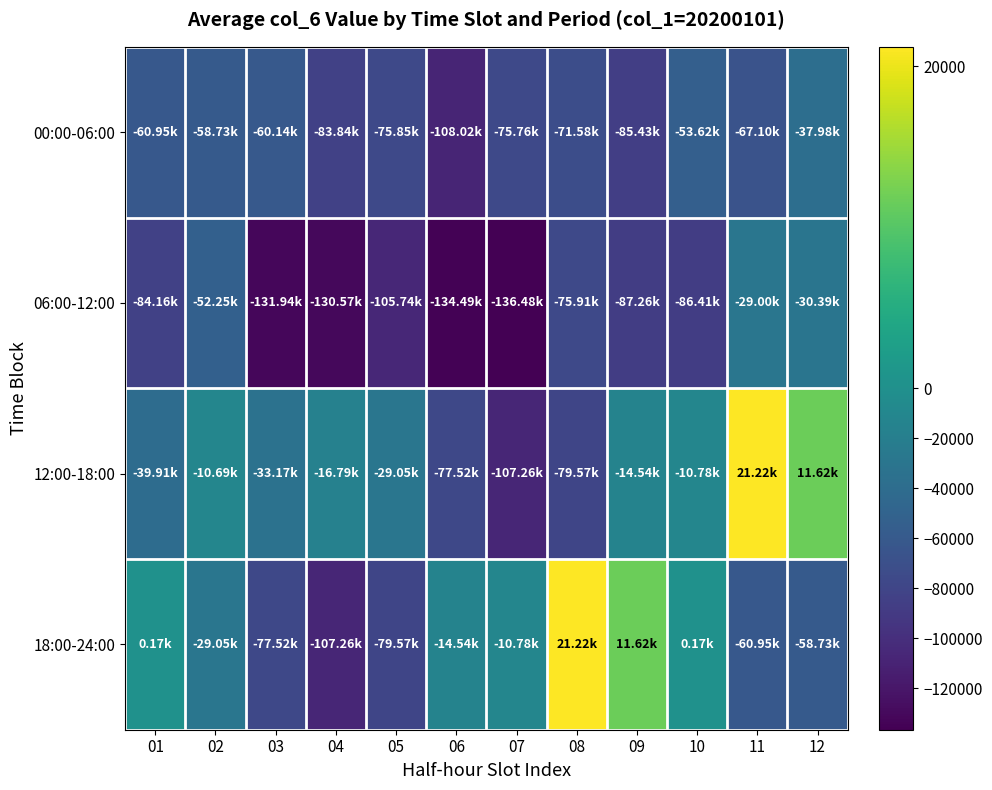

Reading right to left, what are all the values shown in this chart?

00:00-06:00: 12=-37978	11=-67097	10=-53625	09=-85431	08=-71580	07=-75757	06=-108023	05=-75851	04=-83836	03=-60137	02=-58729	01=-60945
06:00-12:00: 12=-30393	11=-29005	10=-86408	09=-87257	08=-75908	07=-136481	06=-134490	05=-105744	04=-130571	03=-131945	02=-52250	01=-84159
12:00-18:00: 12=11616	11=21218	10=-10778	09=-14537	08=-79571	07=-107263	06=-77521	05=-29047	04=-16792	03=-33166	02=-10687	01=-39910
18:00-24:00: 12=-58729	11=-60945	10=170	09=11616	08=21218	07=-10778	06=-14537	05=-79571	04=-107263	03=-77521	02=-29047	01=170